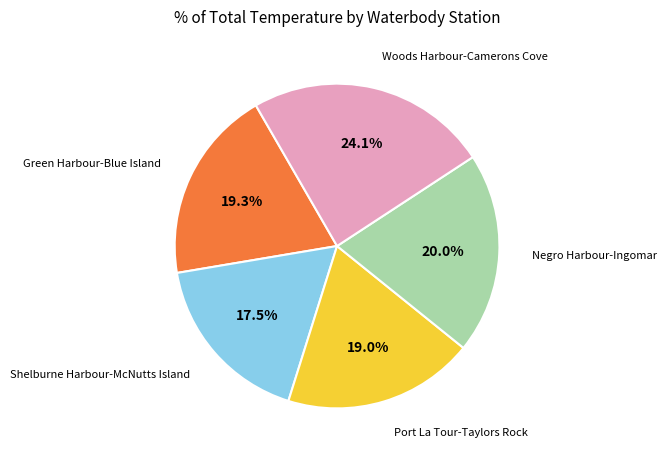

Is there any slice that represents more than half of the pie?

No